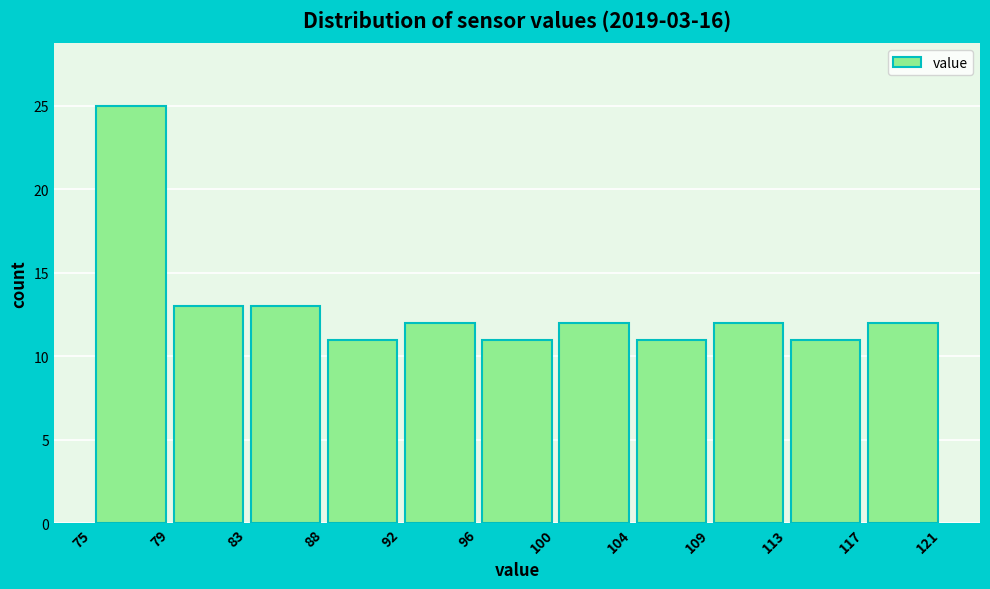

Reading left to right, transcribe this chart: for each bar, give the range it covers on the x-axis and its height. The values are not printed on the chart, so give them approximately, as read against the axis.

75 to 79: 25
79 to 83: 13
83 to 88: 13
88 to 92: 11
92 to 96: 12
96 to 100: 11
100 to 104: 12
104 to 109: 11
109 to 113: 12
113 to 117: 11
117 to 121: 12